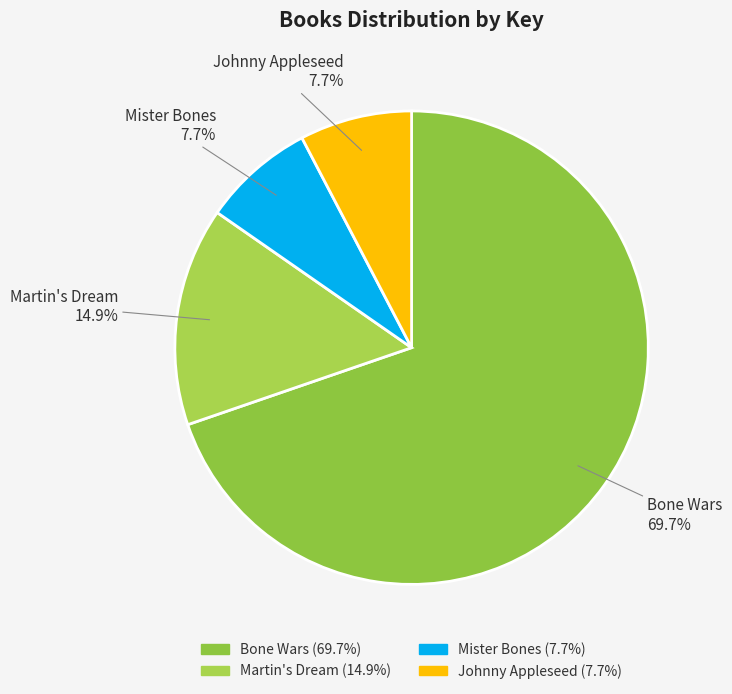

Which category has the biggest portion of the pie?

Bone Wars